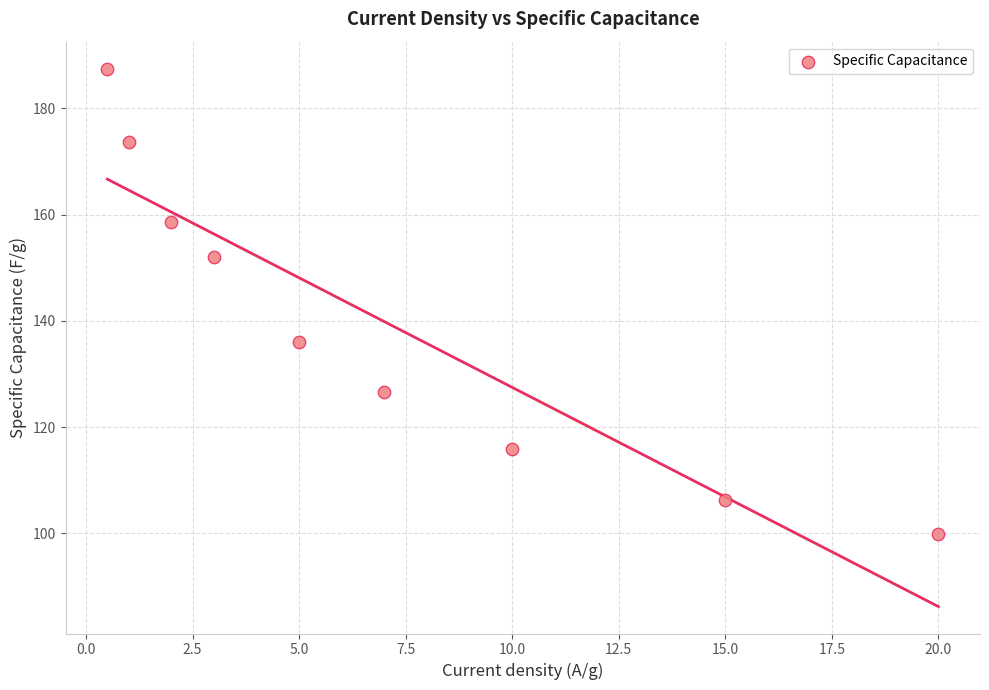

What is the average X value?

7.1